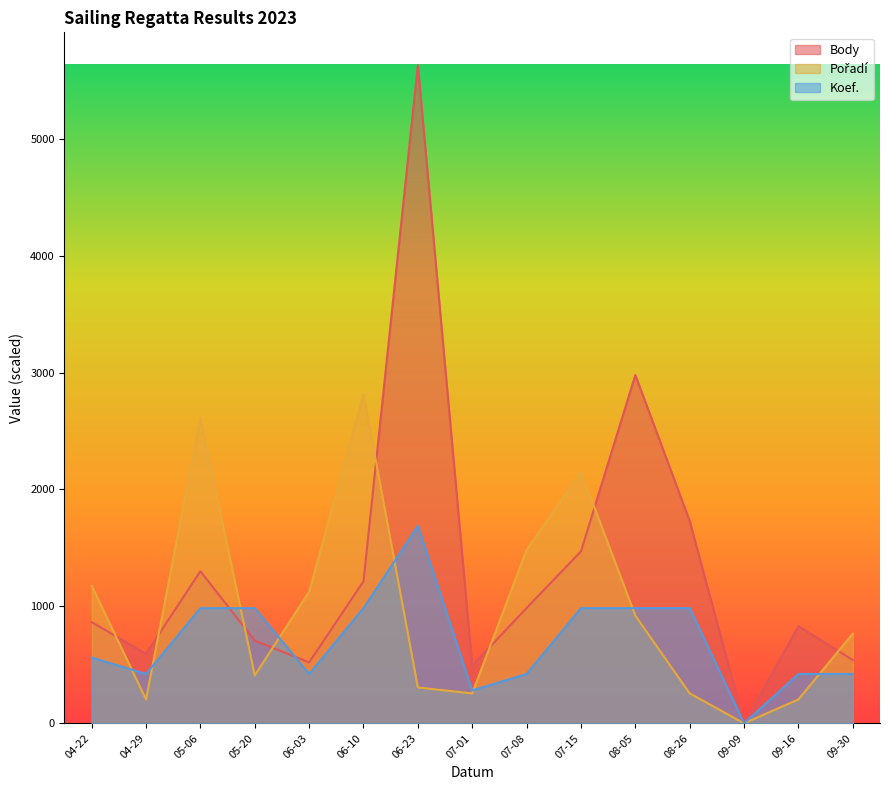

How many interior local valleys does the Koef. series have?

4